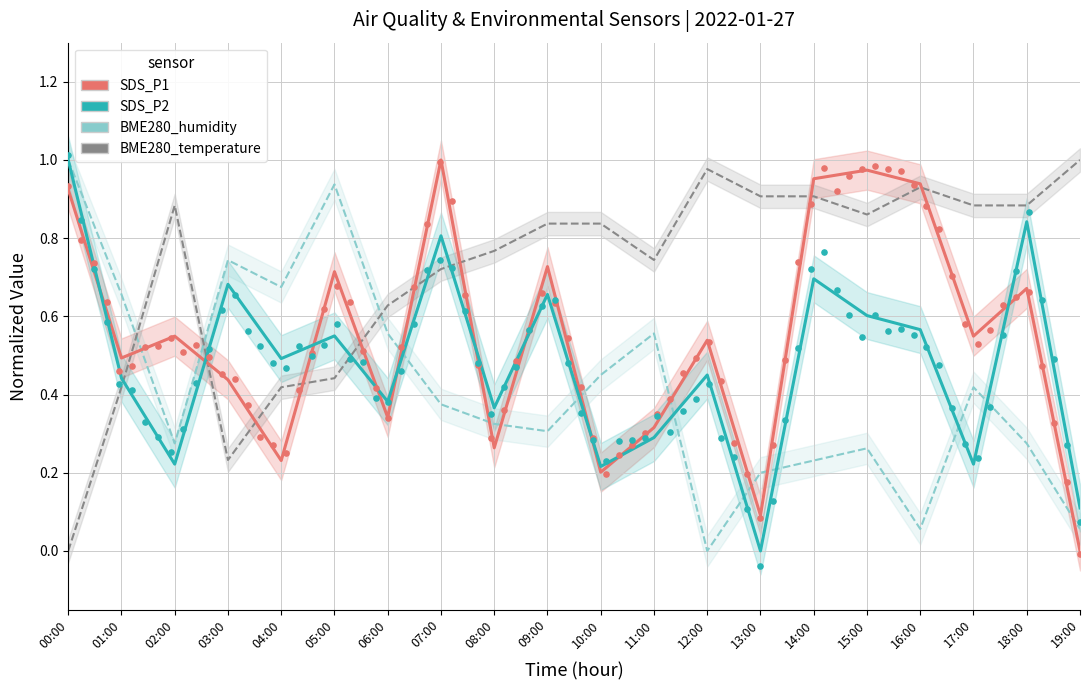

Which series has the widest spread of Y values?

SDS_P1